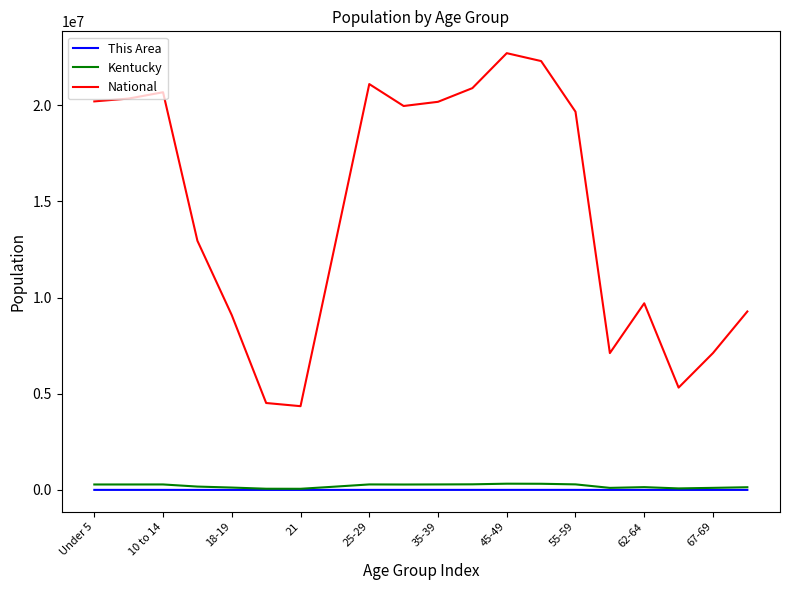

What is the average value of the National series?

14509549